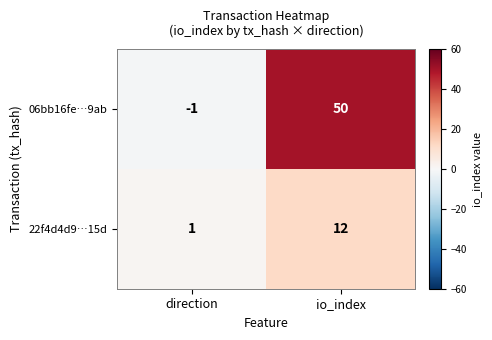

At which category does the chart reach its minimum across all series?

direction